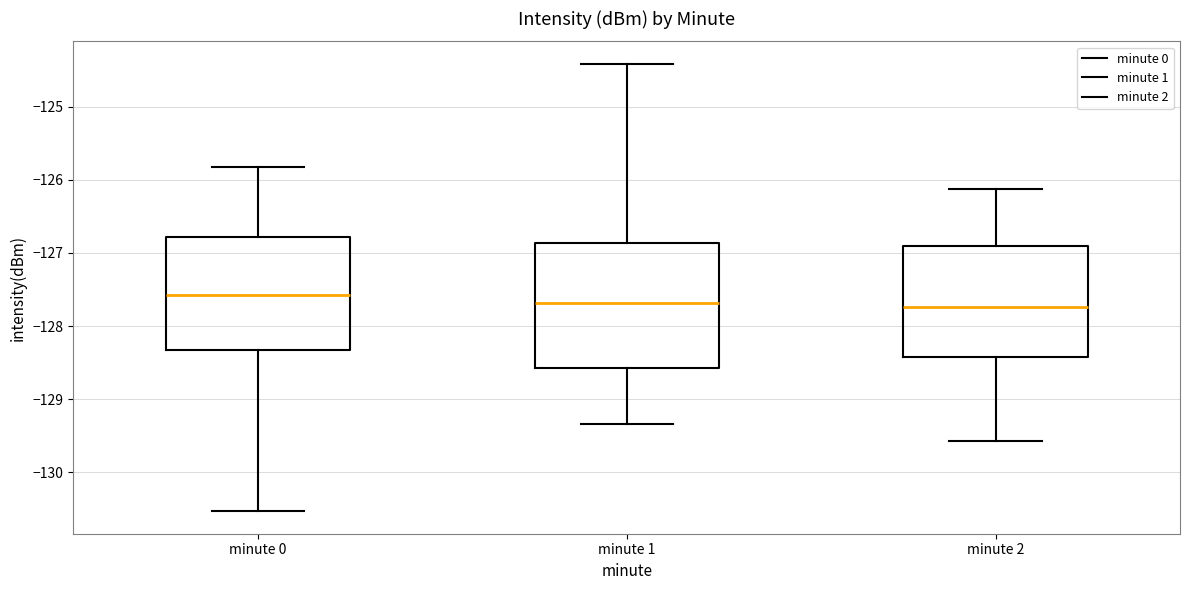

Comparing the boxes themselves (not the whiskers), which one is the tallest?

minute 1